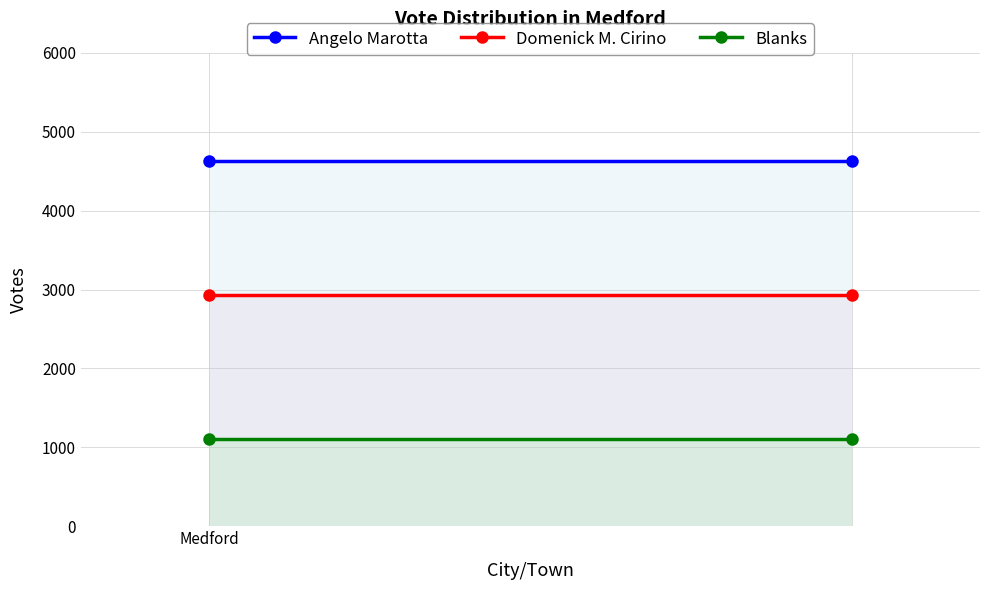

How many distinct data groups are displayed?

3